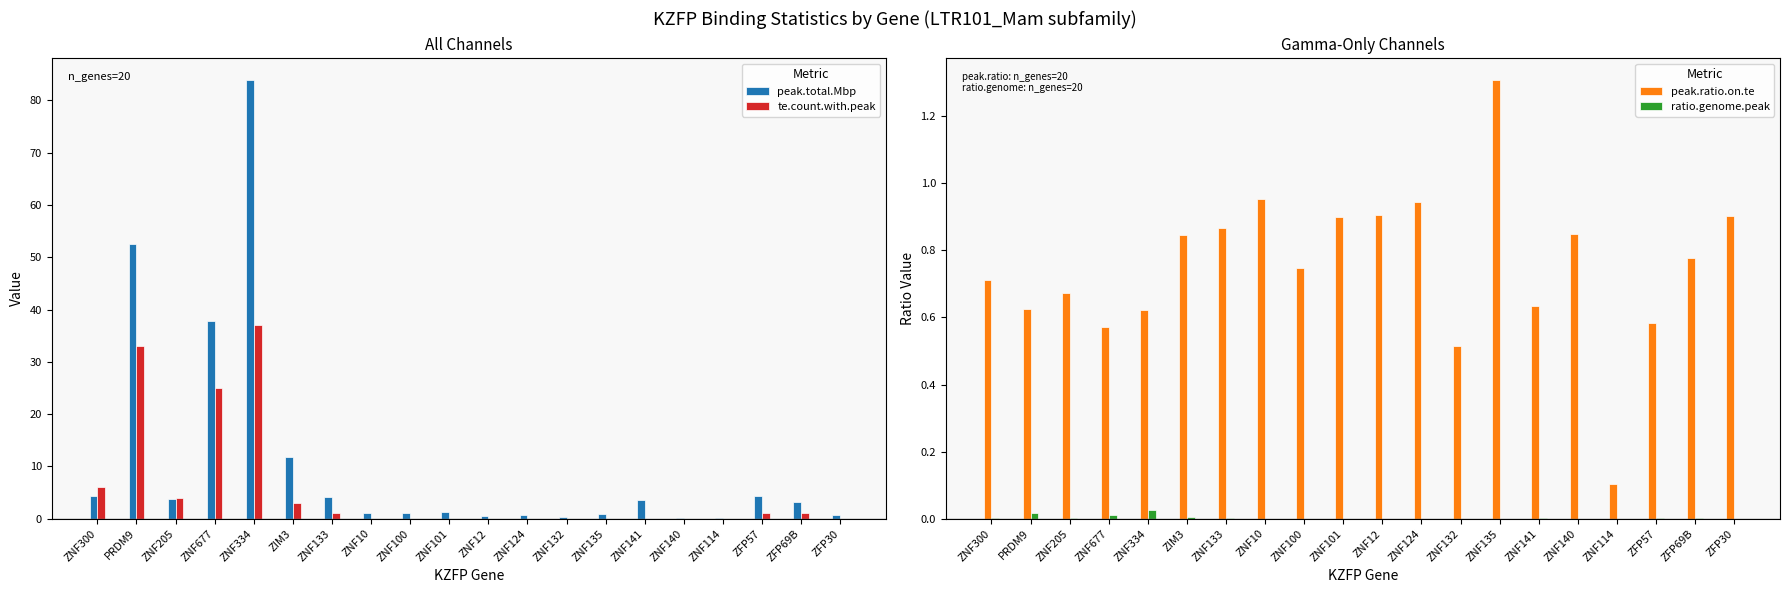

At how many categories does at least one series exceed 13?

3